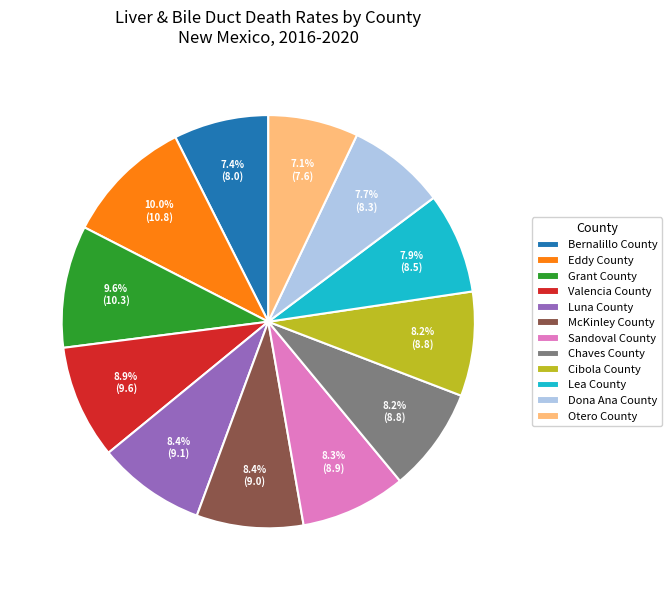

Combined, what portion of the pie is Lea County and Dona Ana County?

15.6%